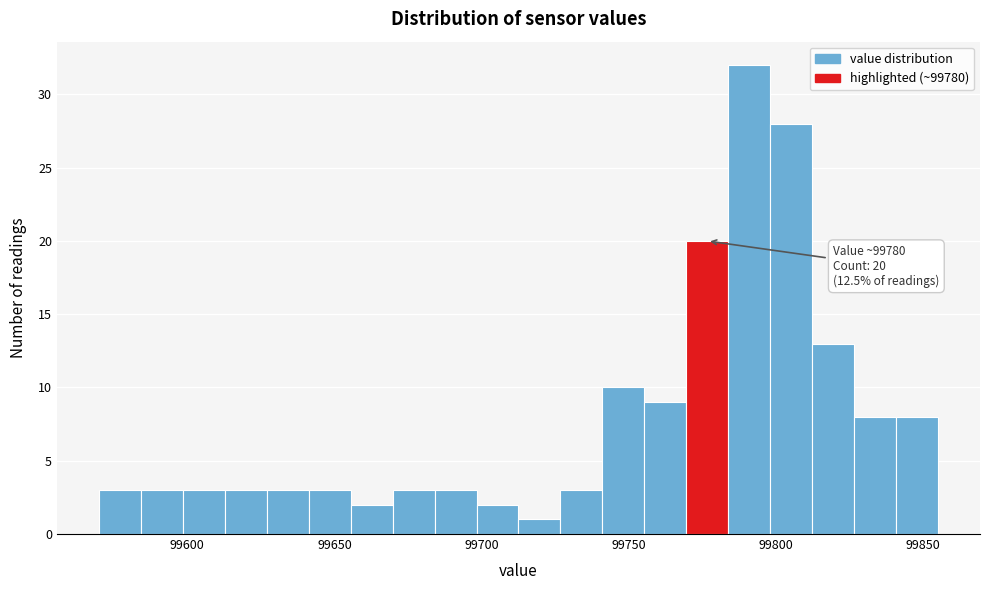

Read against the x-axis, roughly where is the centre of the tallest bar?

99790